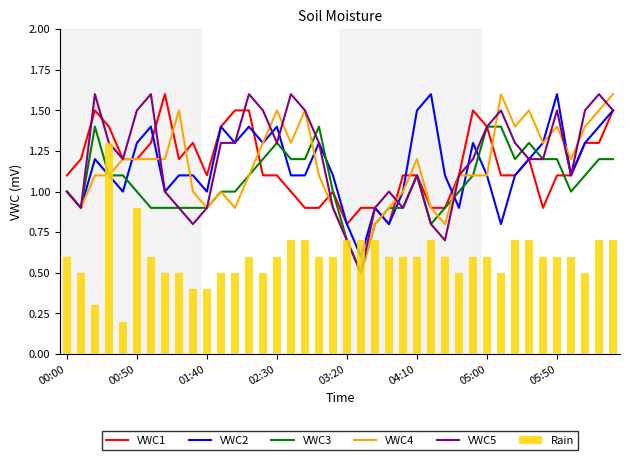

What is the total value across all series at 00:00?

5.7